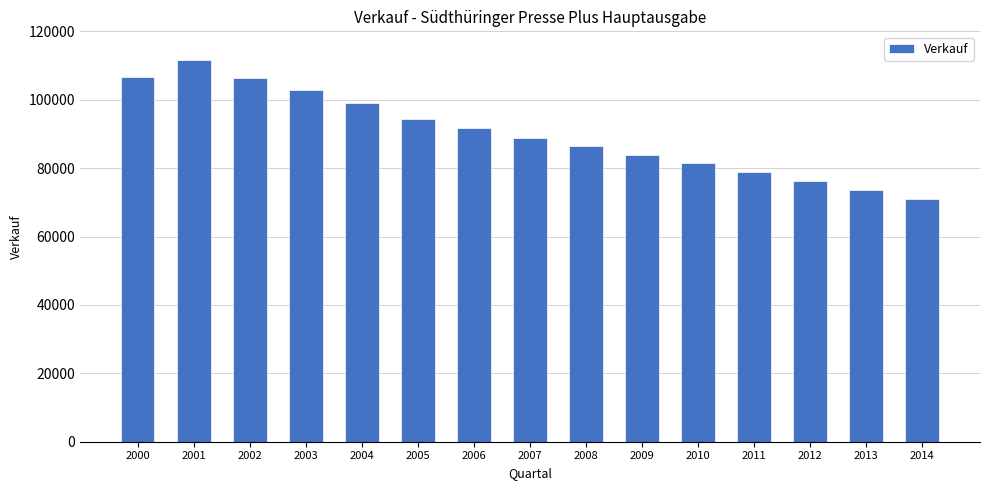

Between 2010 and 2004, which is larger?

2004